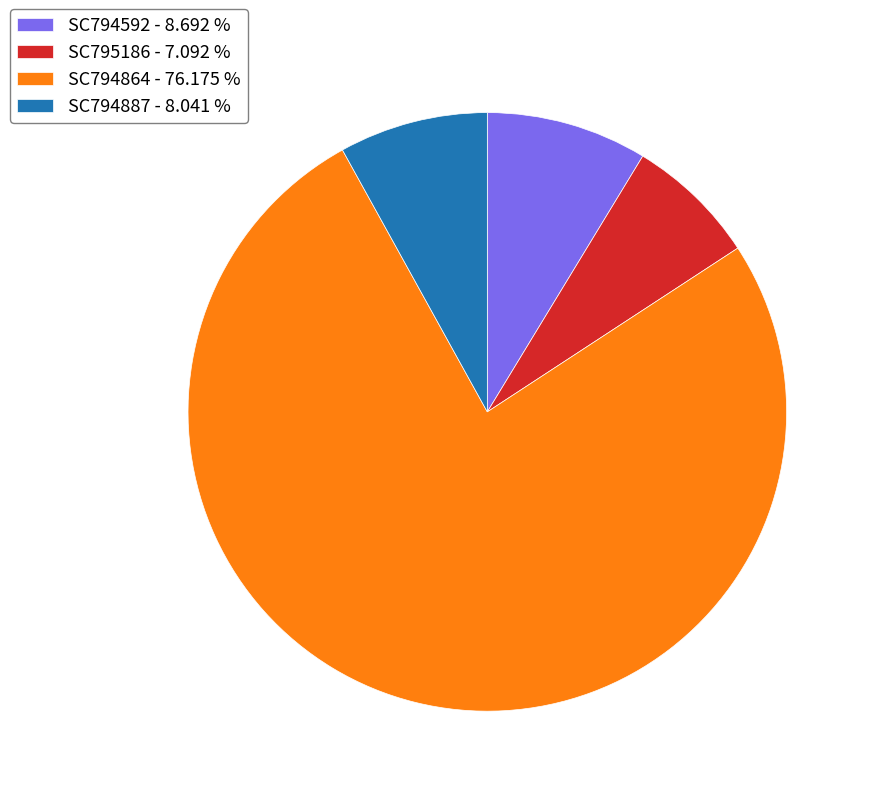

Between SC794592 and SC794887, which is larger?

SC794592